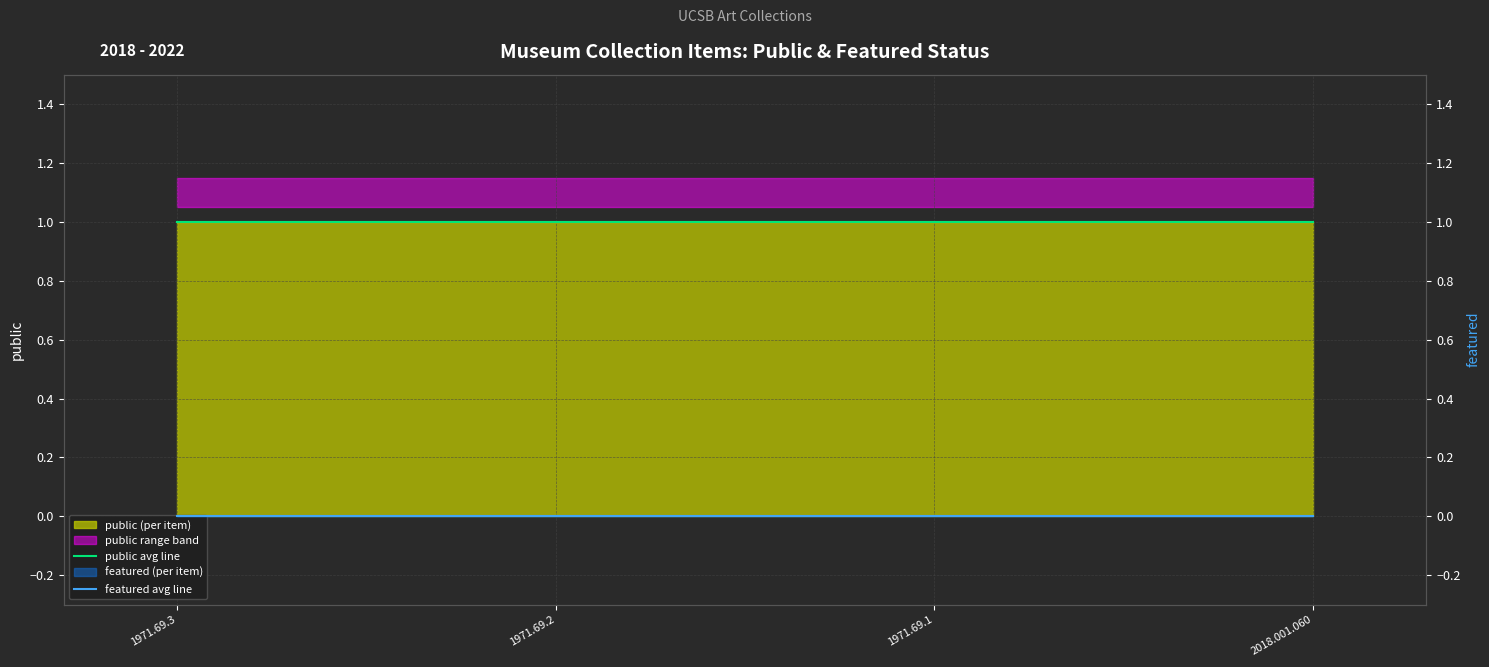

Which series has the largest total across all categories?

public avg line